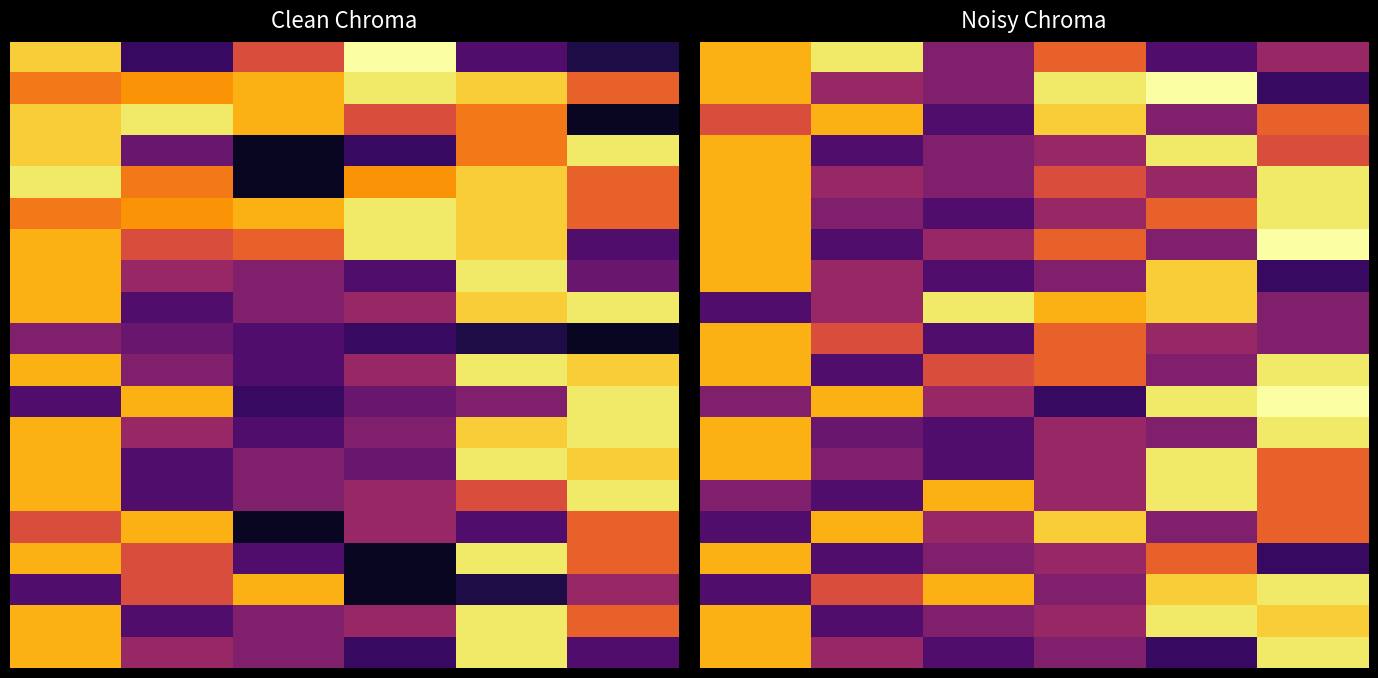

How many data points does each series have?

6